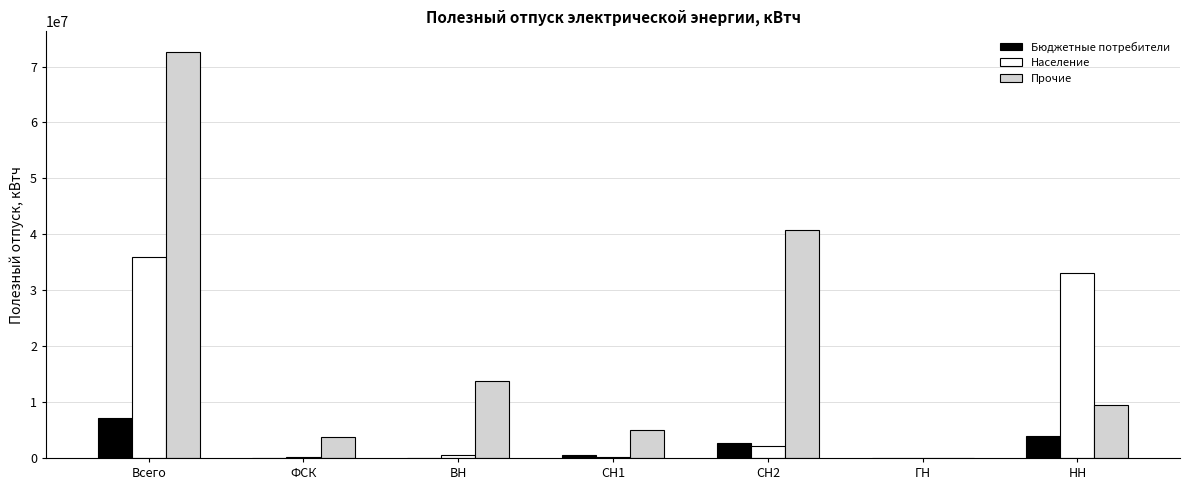

True or false: Население has a value of 109185 at ФСК.

True